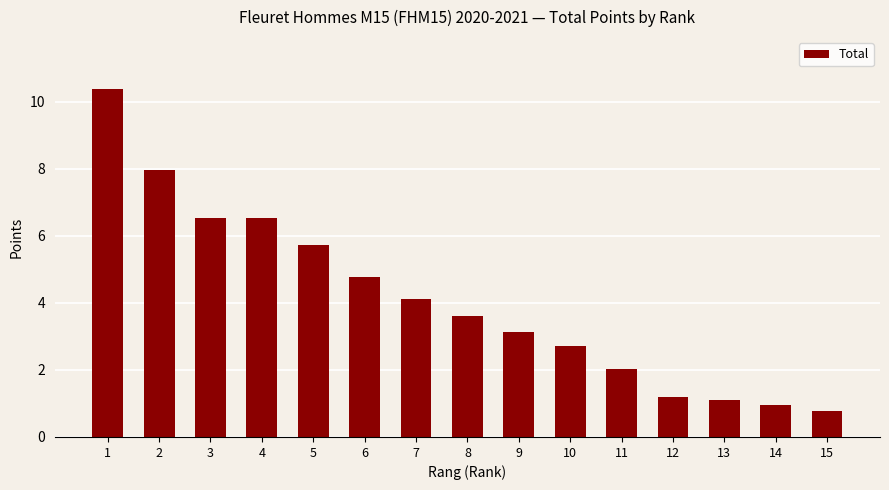

Where is the data nearest to the value 5?

6